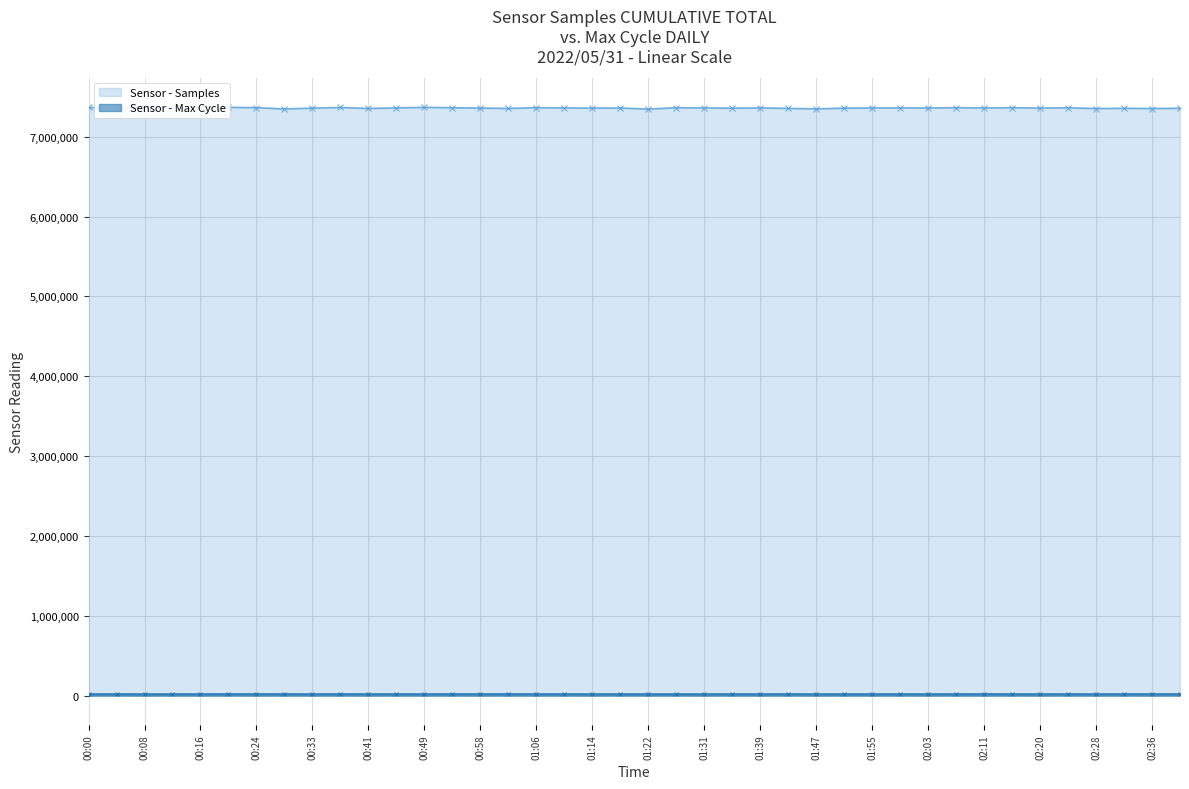

How many lines are shown in the chart?

2